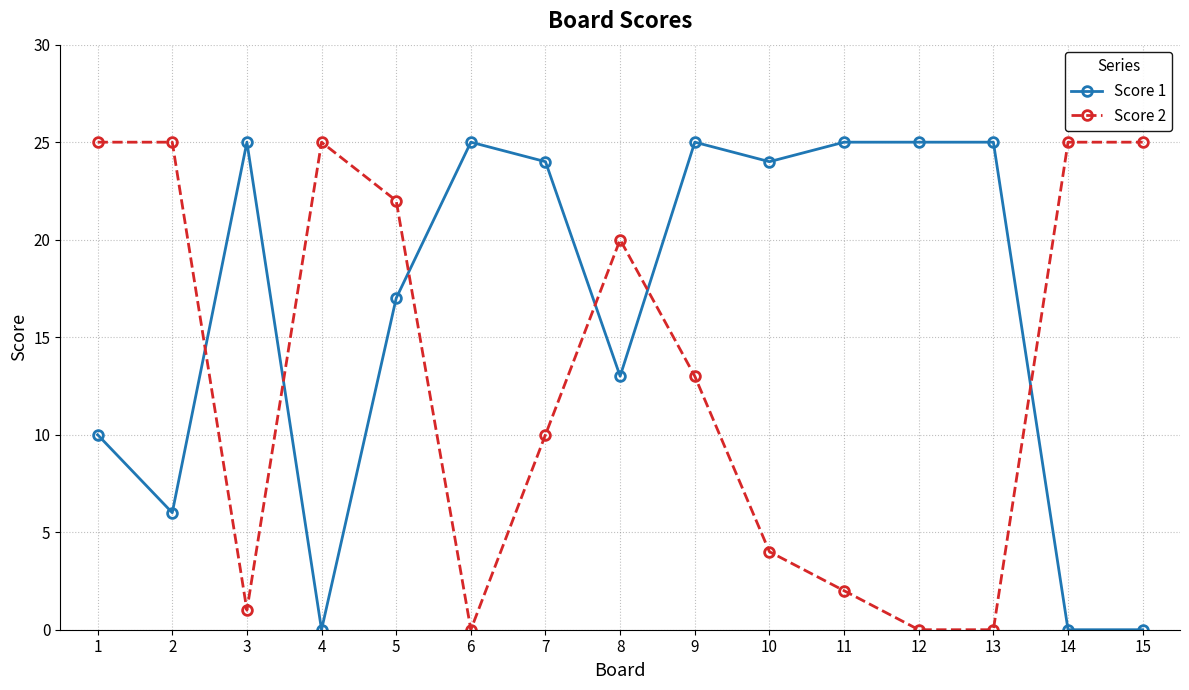

At which label does Score 2 first exceed 13?

1